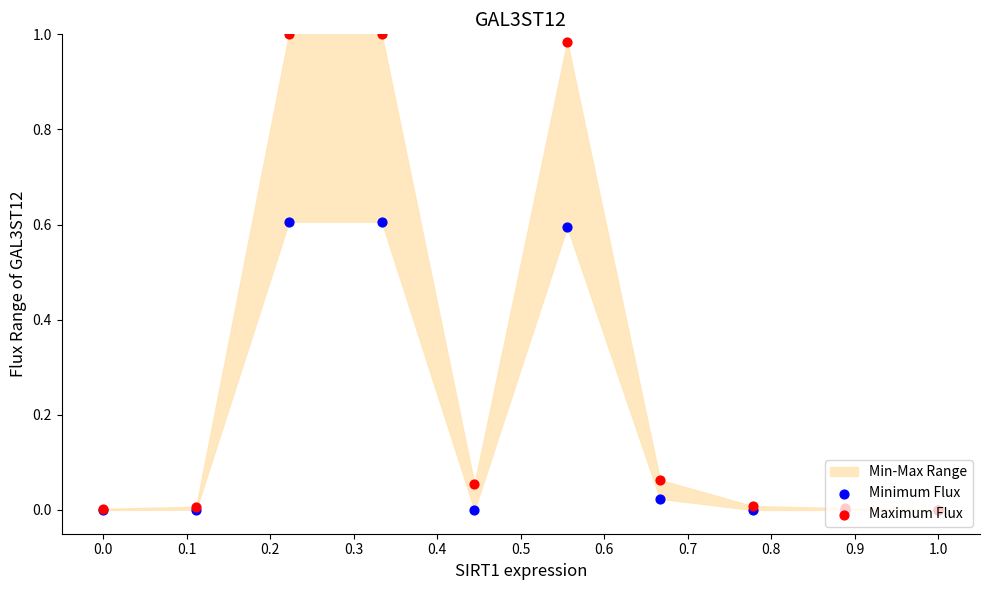

Which series contains the highest Y value?

Maximum Flux